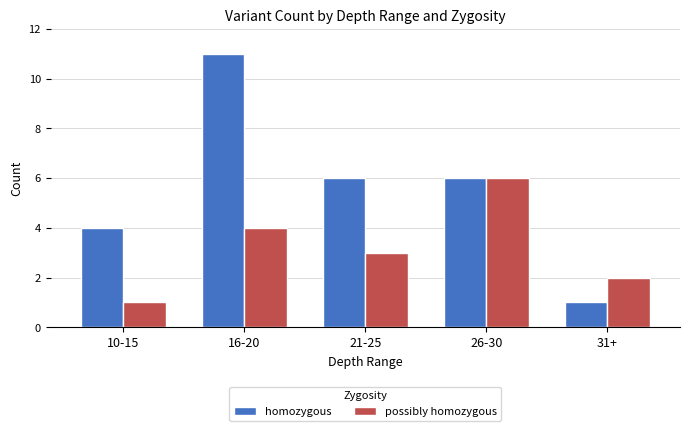

Reading right to left, list all the values displayed in this chart.

homozygous: 1	6	6	11	4
possibly homozygous: 2	6	3	4	1